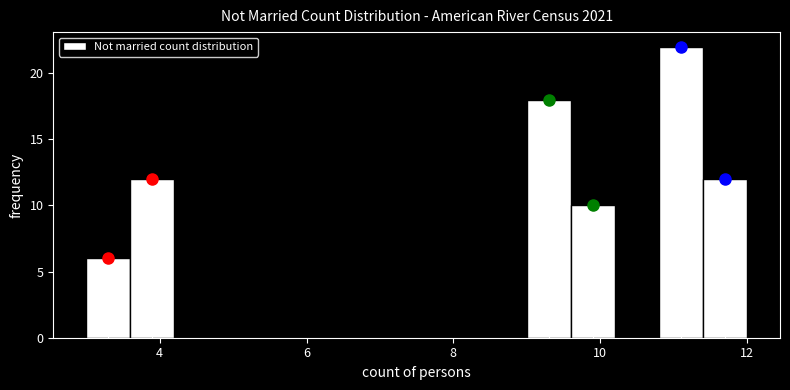

Around what value on the x-axis is the tallest bar? Give the approximate position of its centre, as read against the axis.

11.2